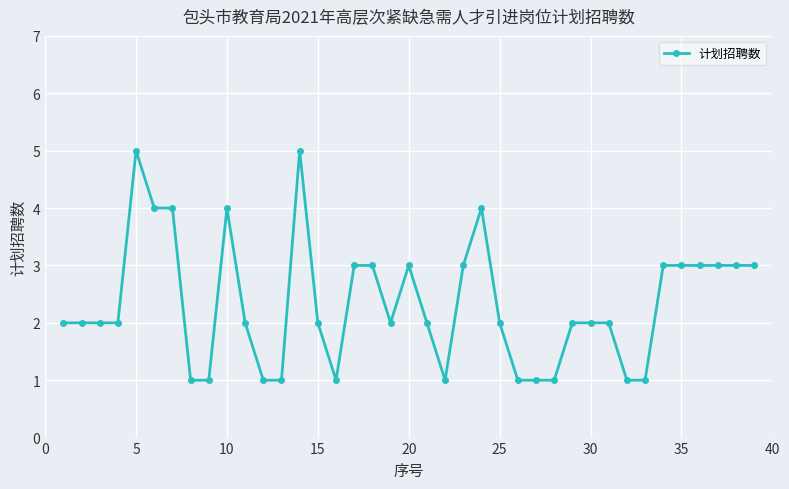

What is the sum of all values?

91